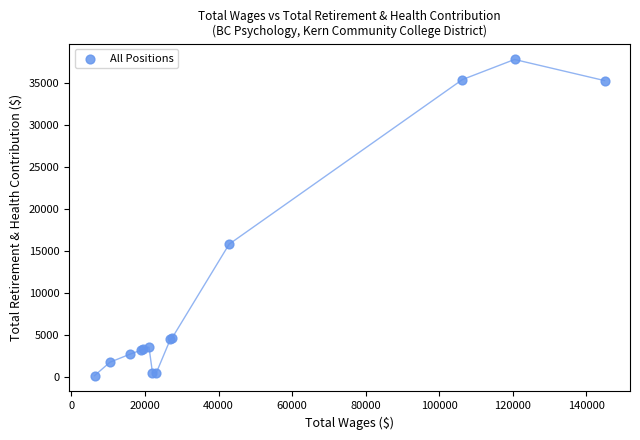

What Y value in the scatter plot is closest to 18979?

15812